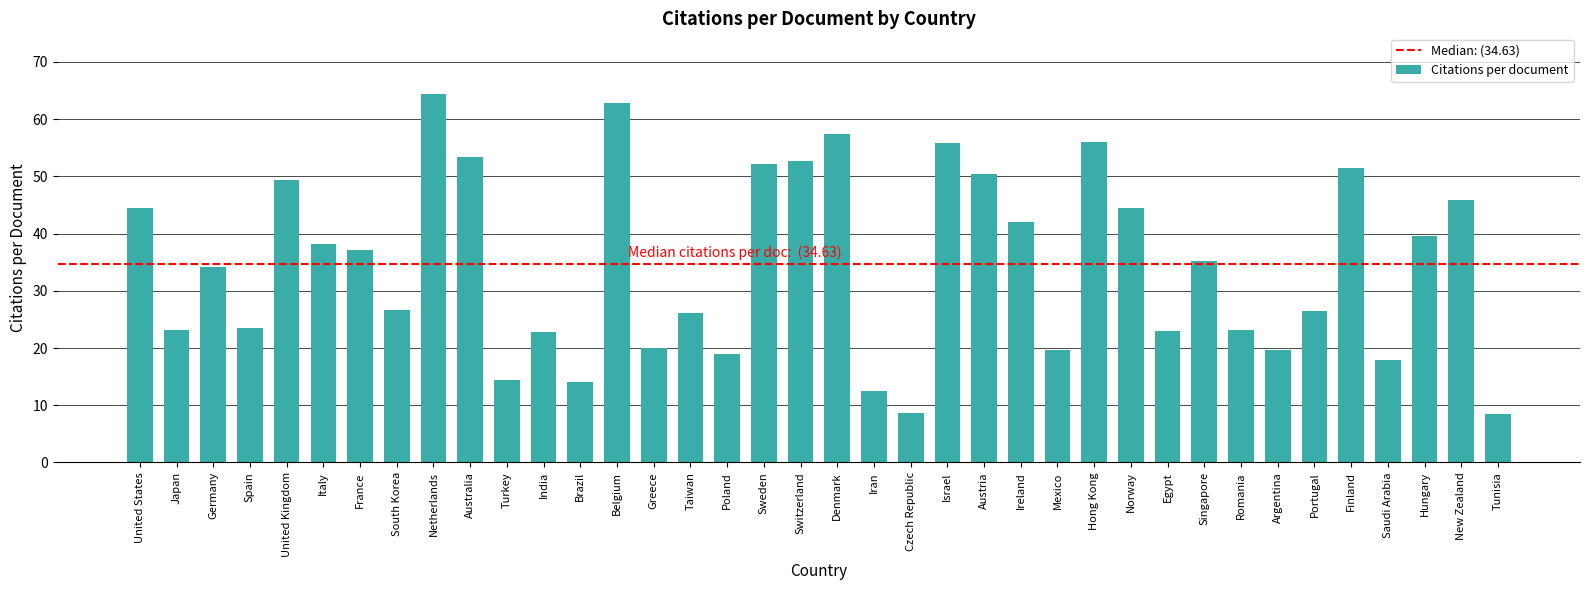

What is the change in value from France to Mexico?

-17.5